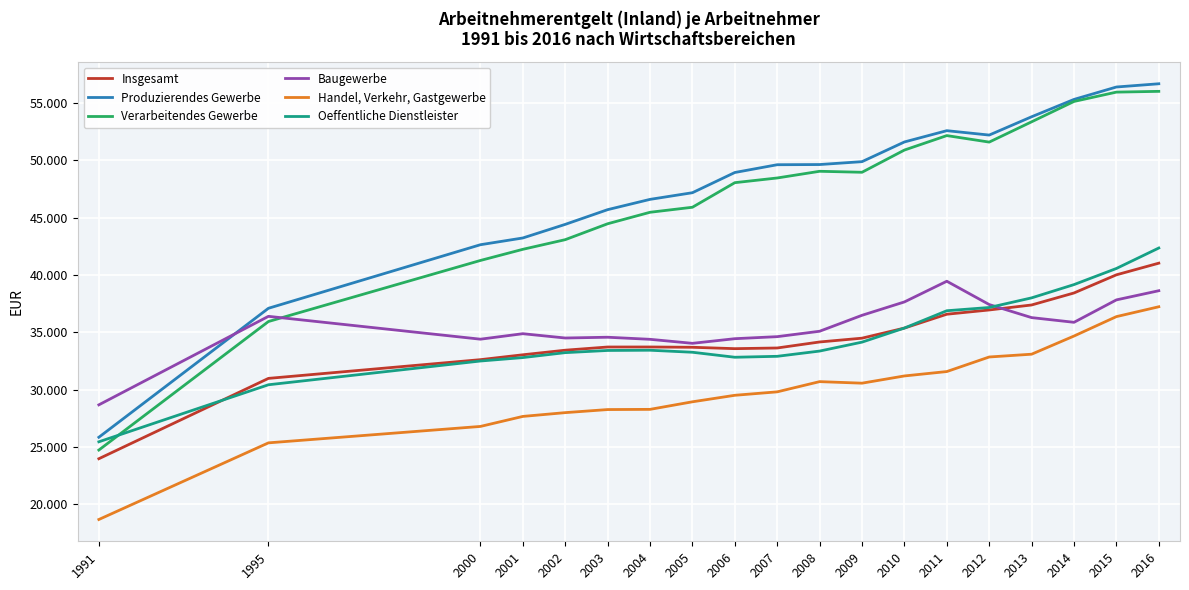

What is the difference between the highest and lowest values at 2000?

15844